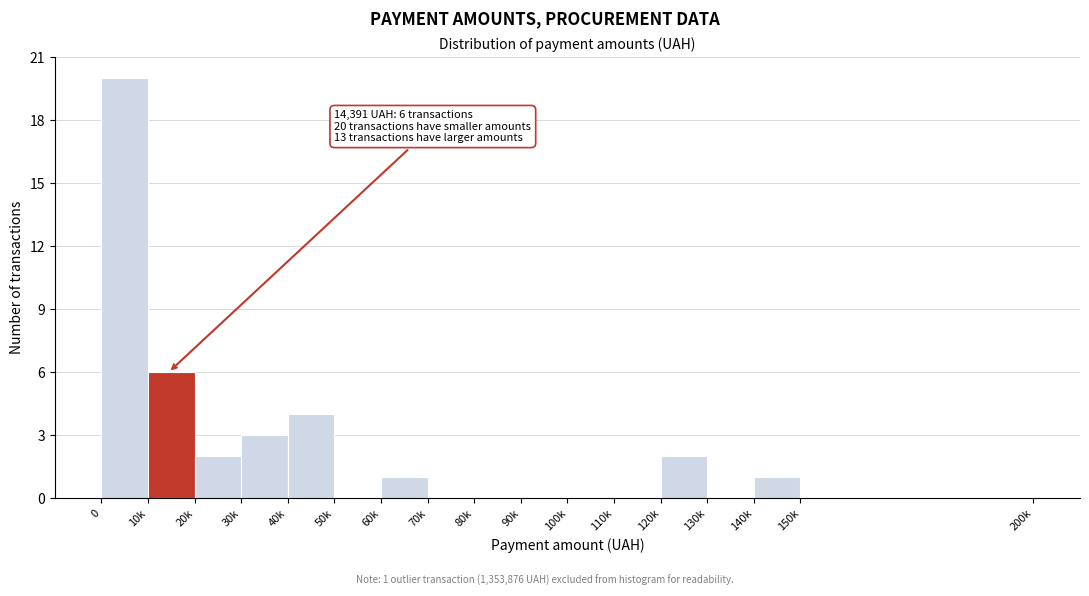

Reading right to left, extract all data points from this chart.

150k=0	140k=1	130k=0	120k=2	110k=0	100k=0	90k=0	80k=0	70k=0	60k=1	50k=0	40k=4	30k=3	20k=2	10k=6	0=20